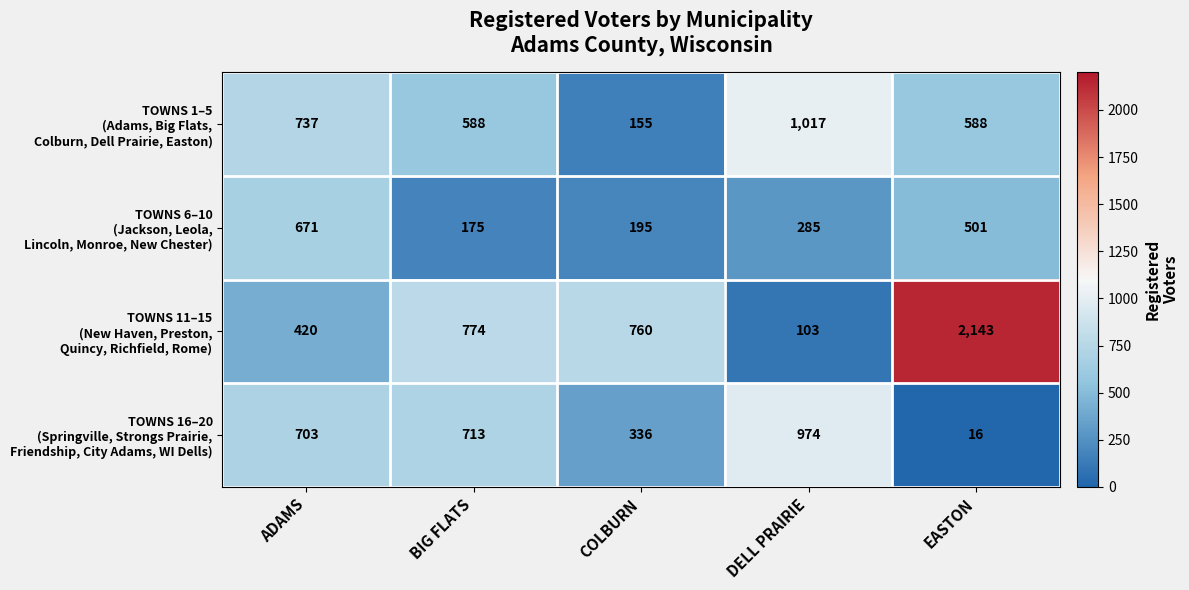

At which category does the chart reach its minimum across all series?

EASTON